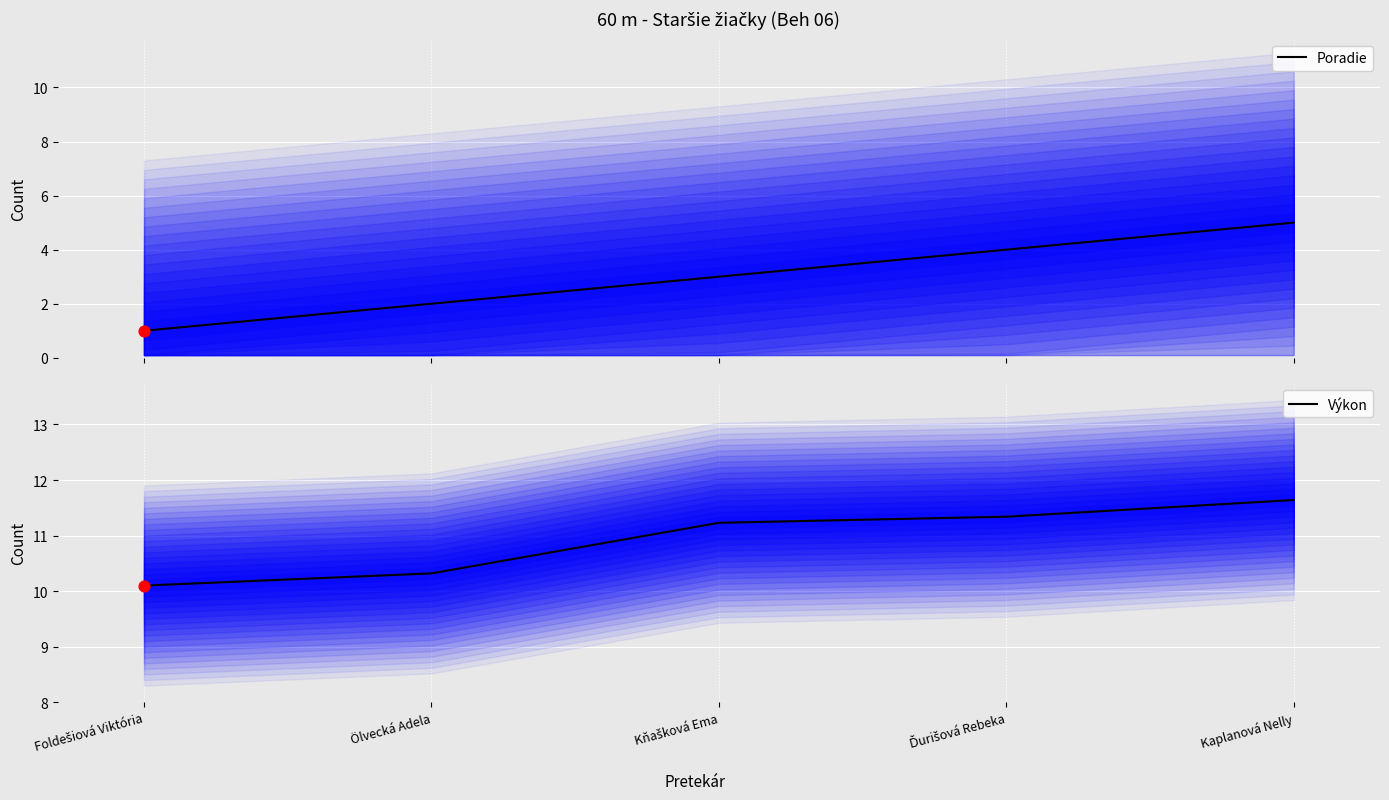

Which series reaches the maximum Y coordinate?

Výkon